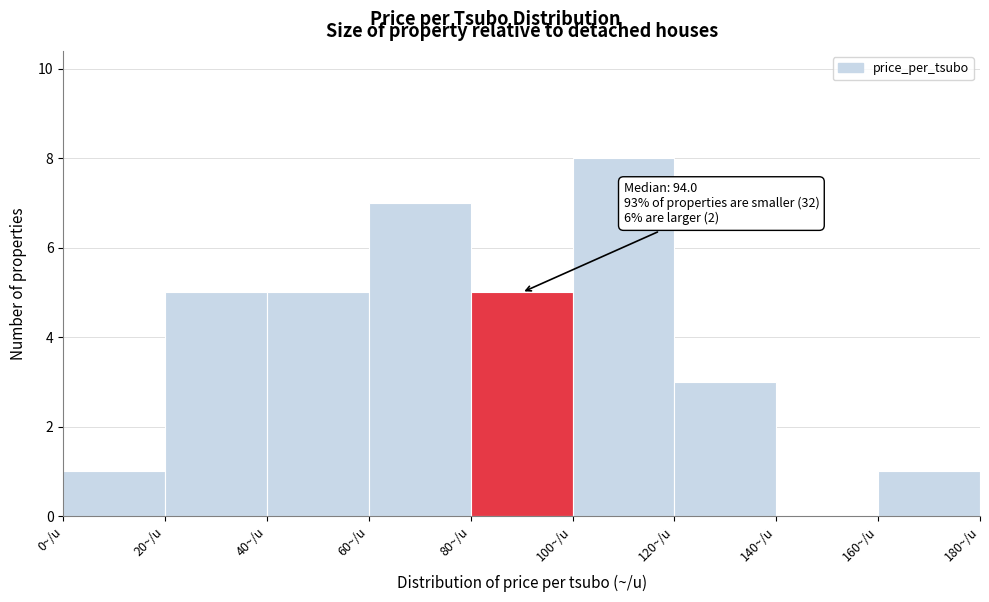

Over which range of the x-axis is the bar tallest?

100 to 120